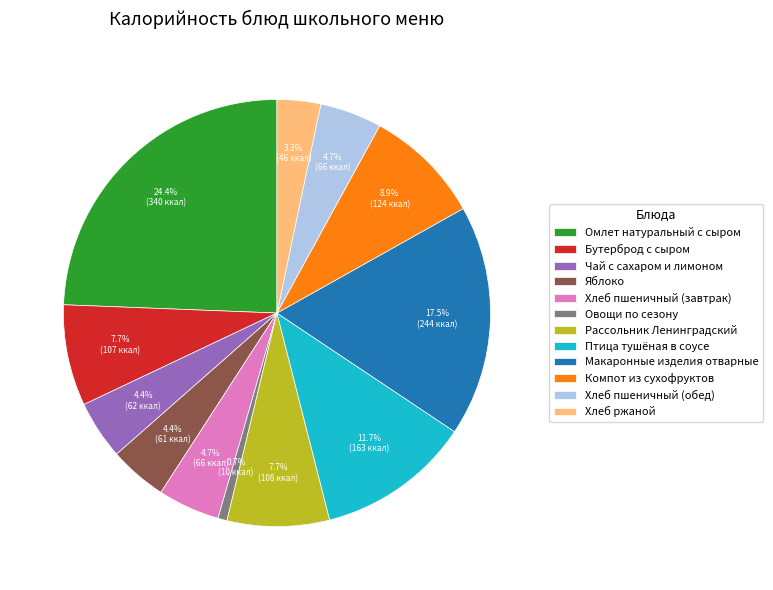

Count the number of slices in the pie.

12